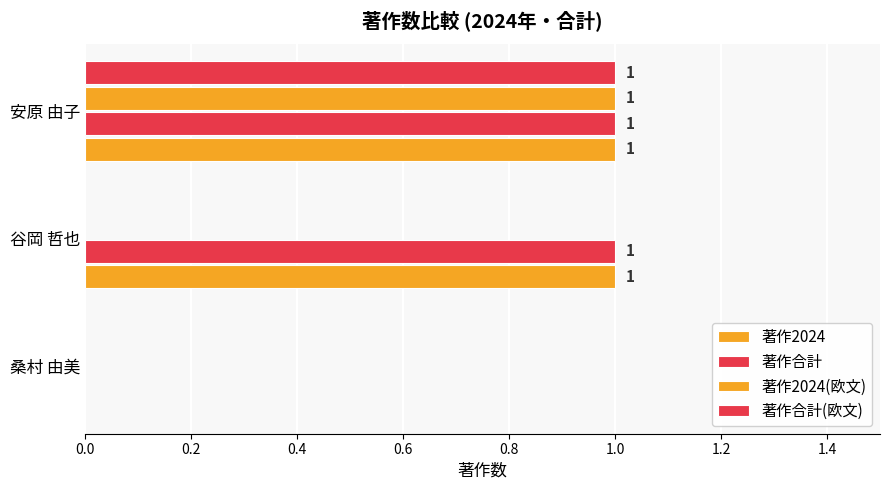

Count the number of categories in the chart.

3